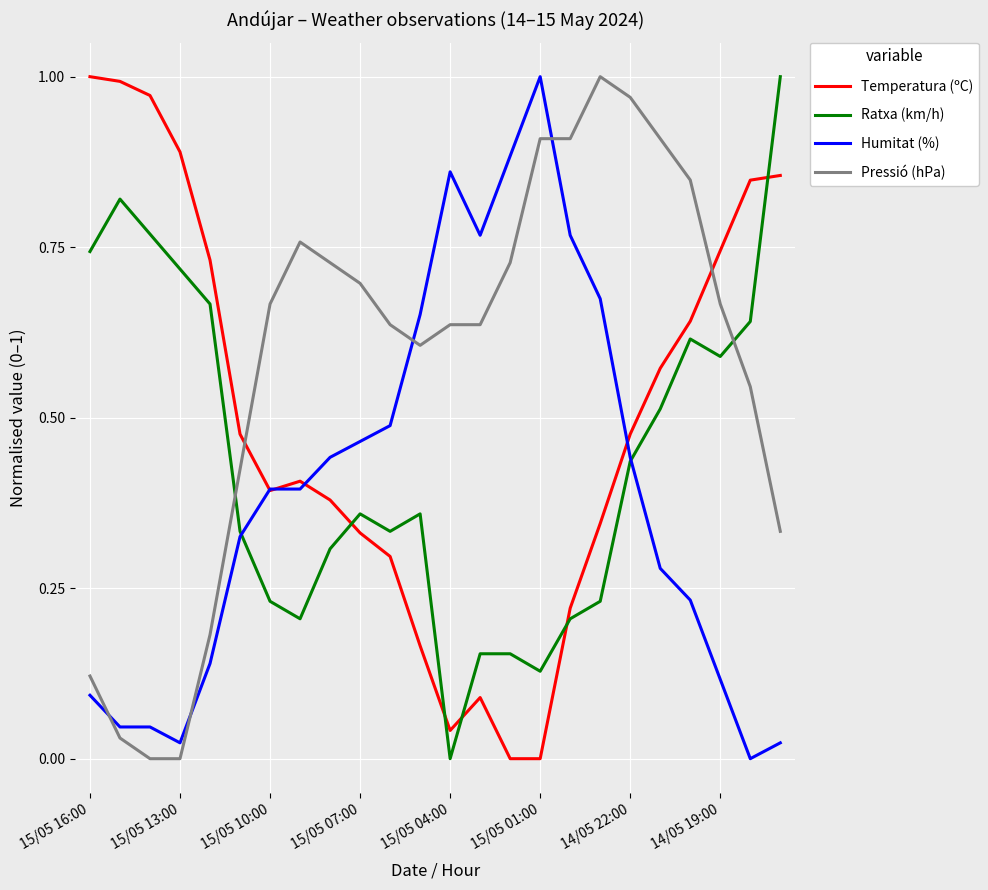

Which series has the largest total across all categories?

Pressió (hPa)